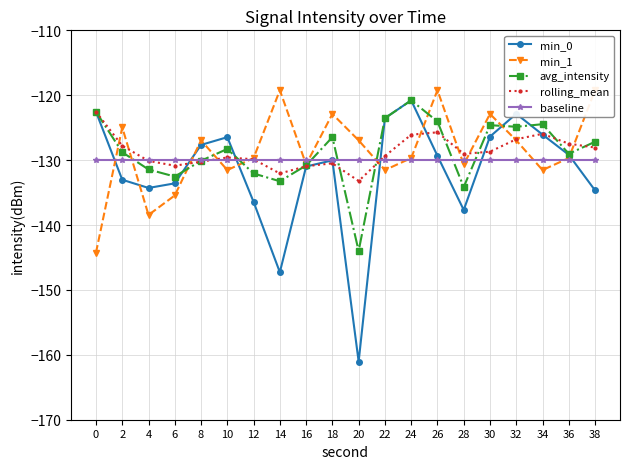

At 30, list the series in order from smallest to largest.

baseline, rolling_mean, min_0, avg_intensity, min_1